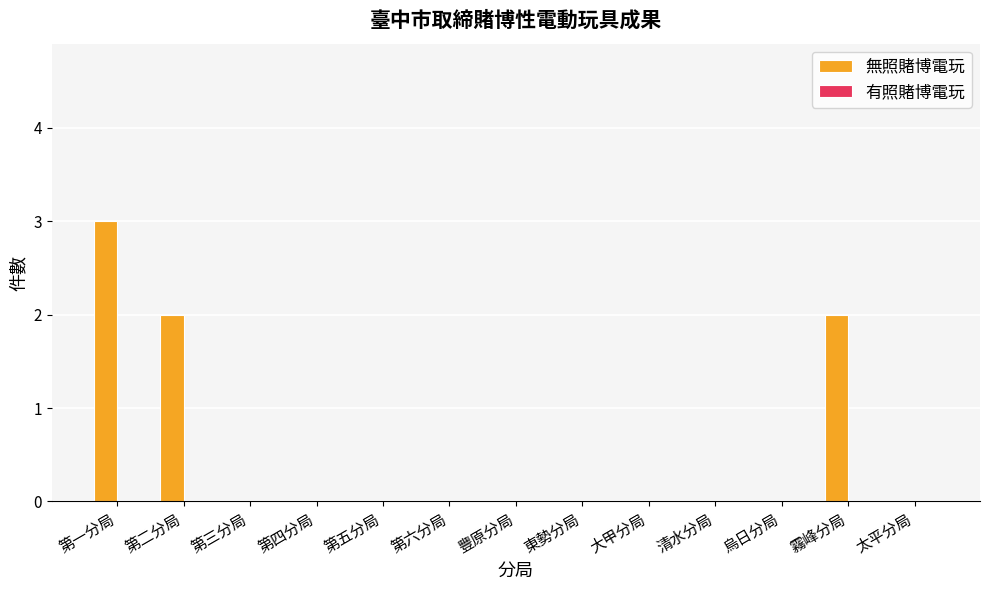

Which category has the highest value across all series?

第一分局